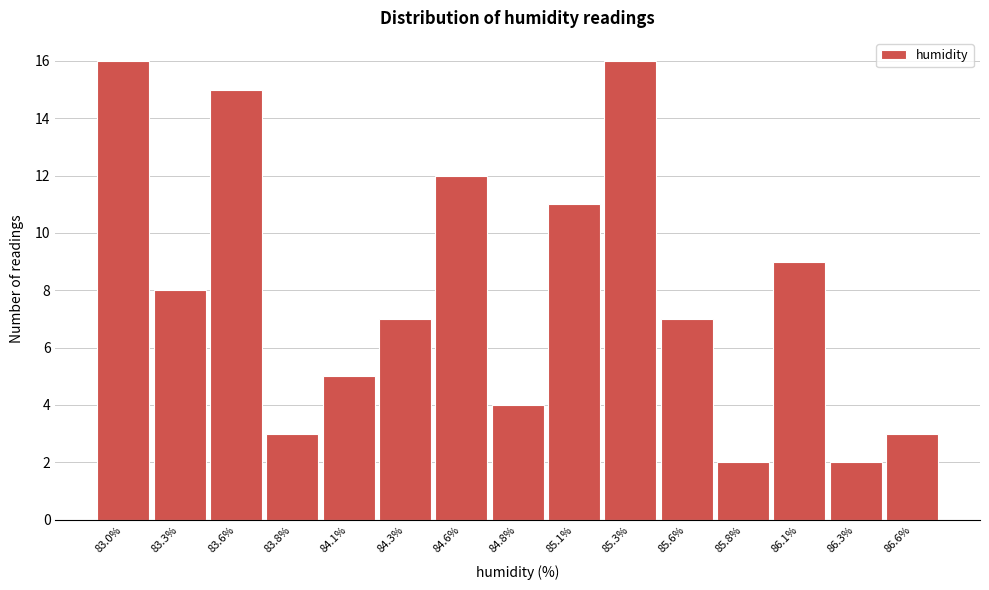

Reading right to left, list all the values displayed in this chart.

86.6%=3	86.3%=2	86.1%=9	85.8%=2	85.6%=7	85.3%=16	85.1%=11	84.8%=4	84.6%=12	84.3%=7	84.1%=5	83.8%=3	83.6%=15	83.3%=8	83.0%=16